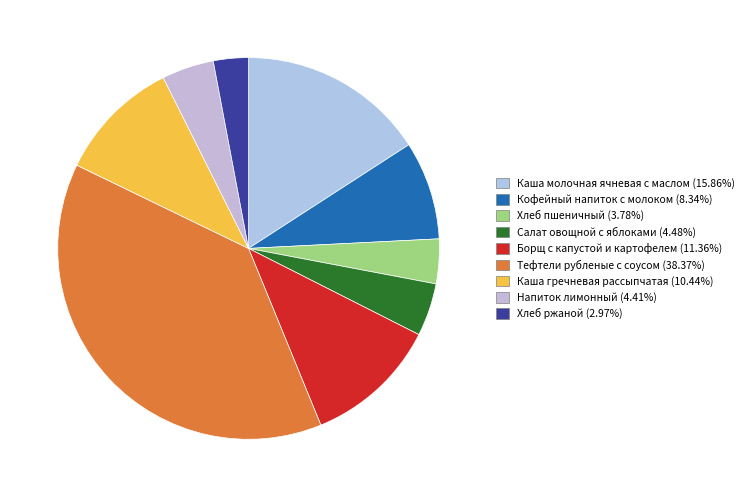

What percentage do Борщ с капустой и картофелем and Хлеб ржаной together represent?

14.3%